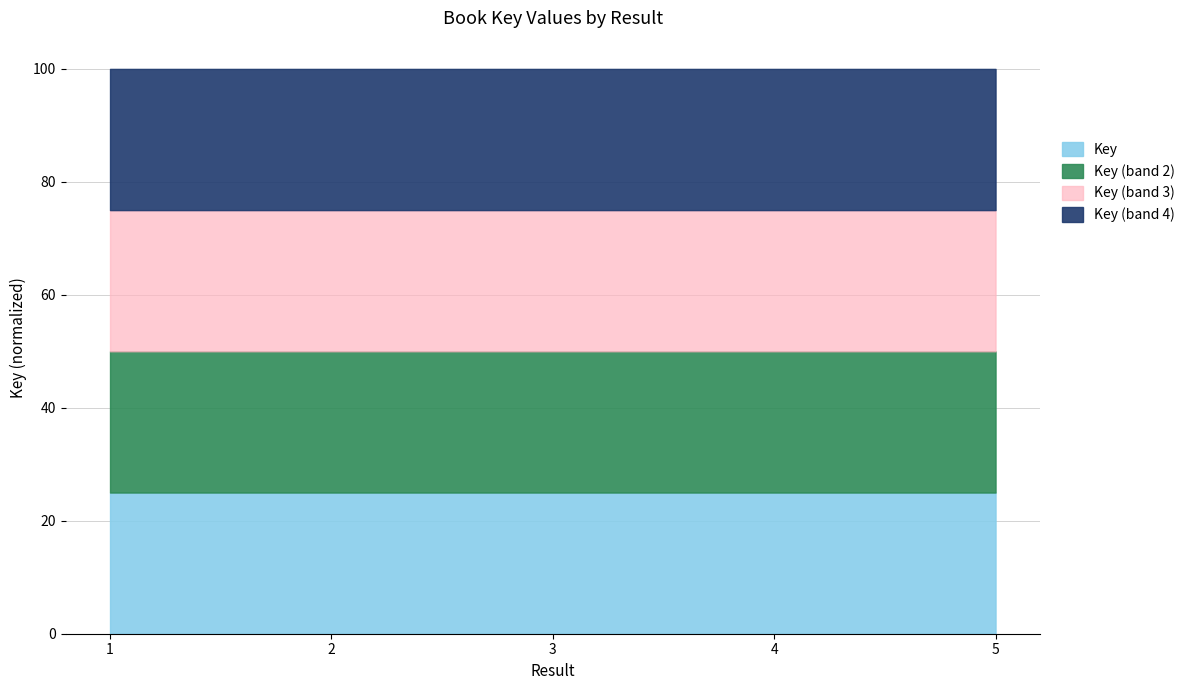

Does the chart display data point markers on the line(s)?

No